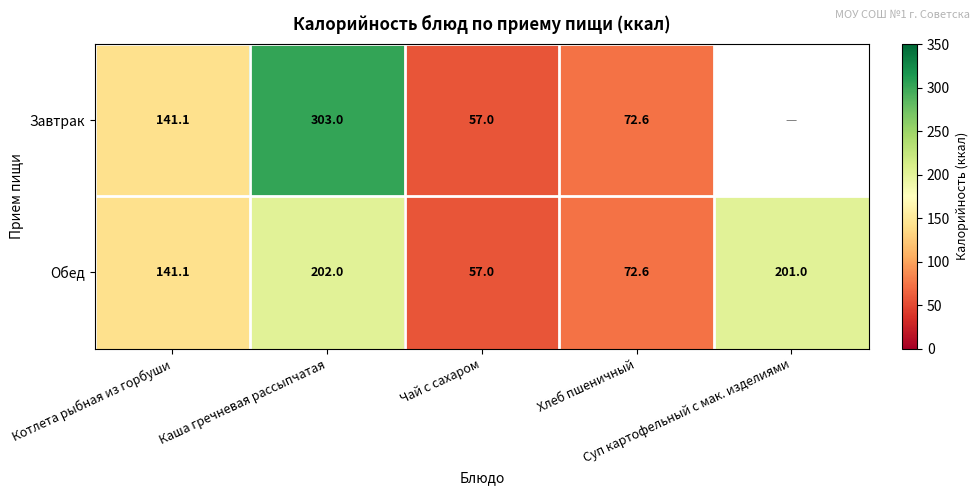

What is the difference between the maximum and second lowest values in the Обед series?

129.4